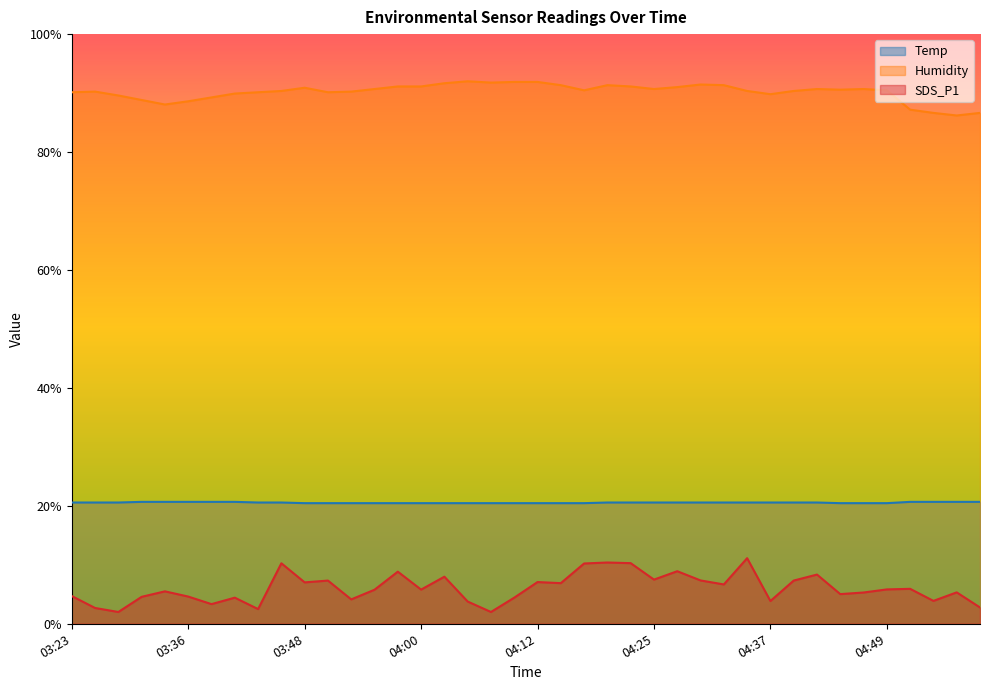

Is the value of SDS_P1 at 05:43 greater than the value of Temp at 04:30?

No